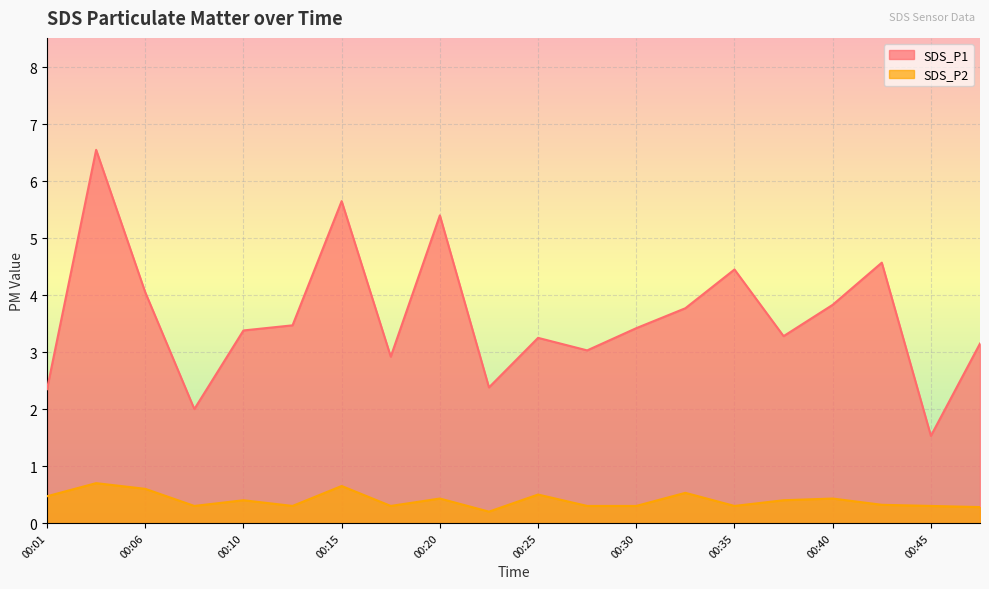

In SDS_P2, how many points are lower than both neighbors (excluding endpoints)?

5